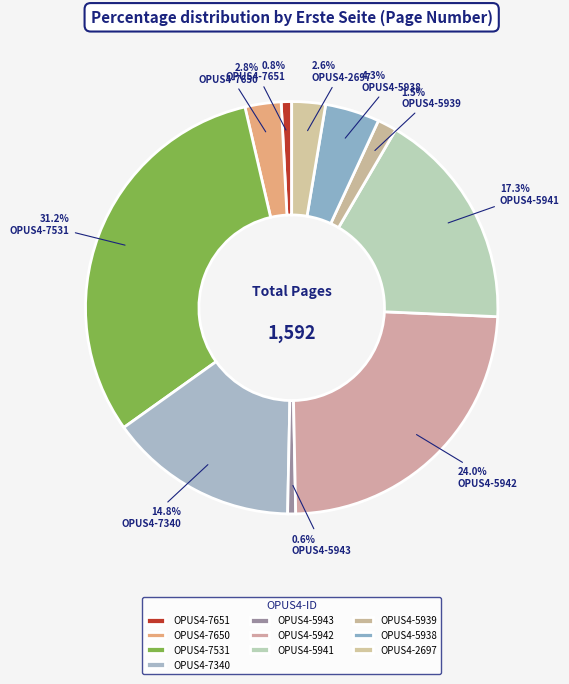

Is it true that OPUS4-5943 is 1% of the pie?

True